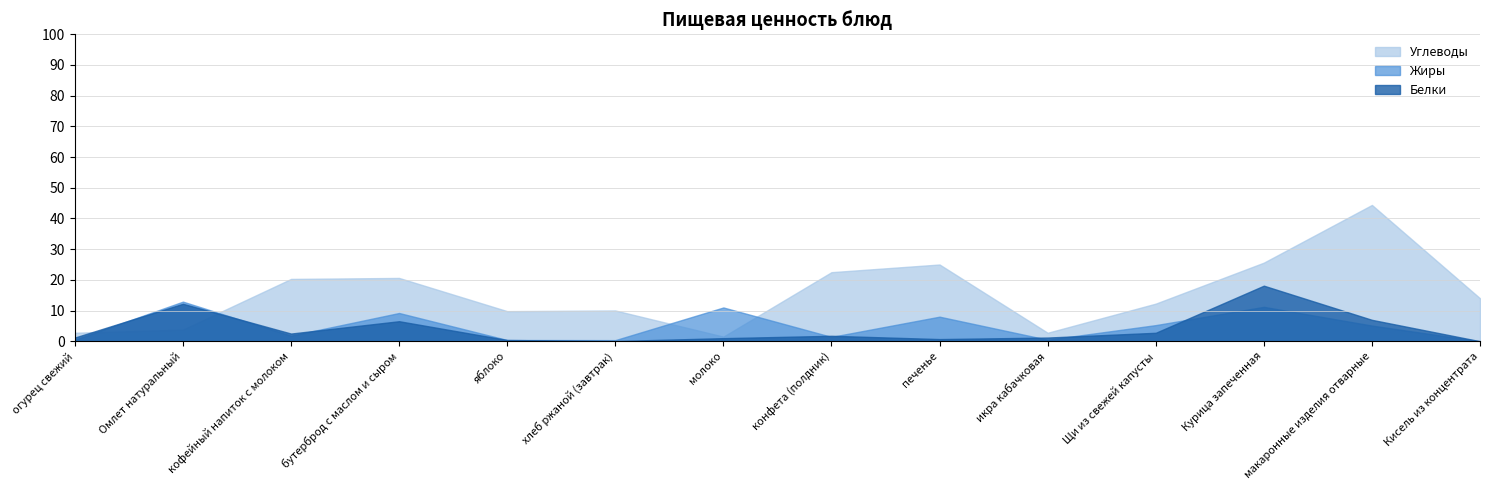

How many times do Углеводы and Жиры cross each other?

4